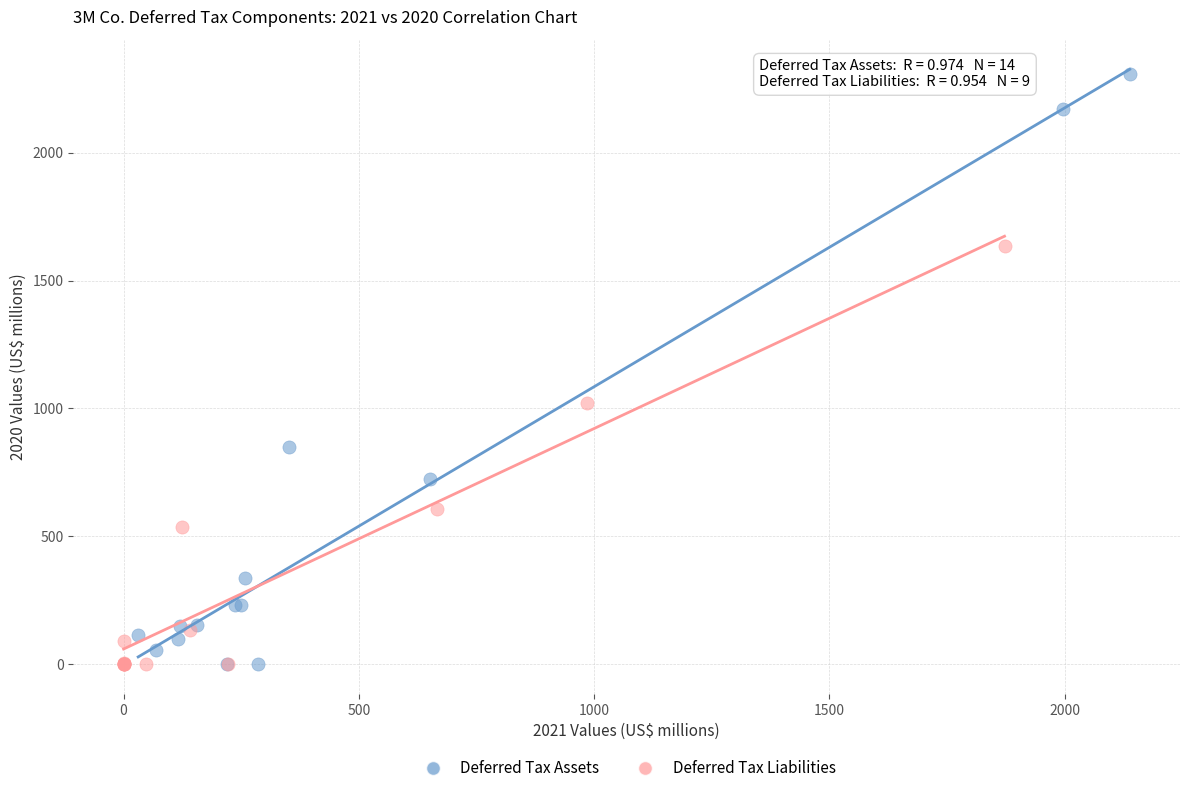

Which series has the widest spread of Y values?

Deferred Tax Assets